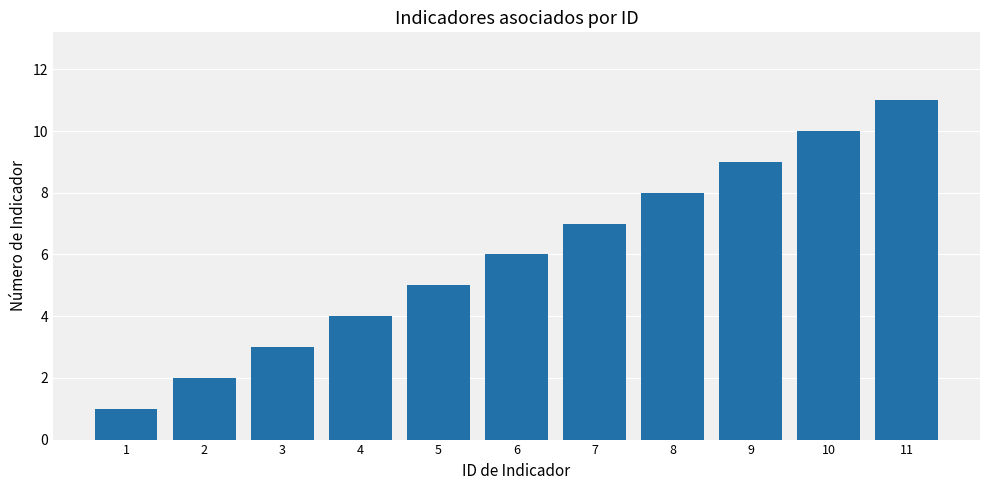

Reading left to right, transcribe all the data shown in this chart.

1	2	3	4	5	6	7	8	9	10	11